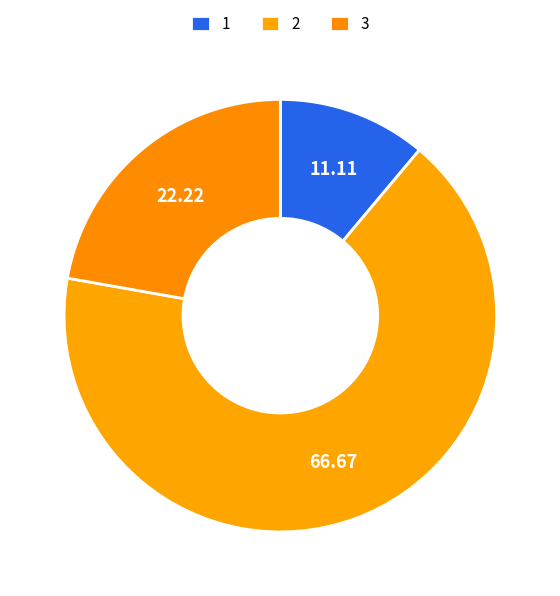

Is it true that 1 is 21% of the pie?

False